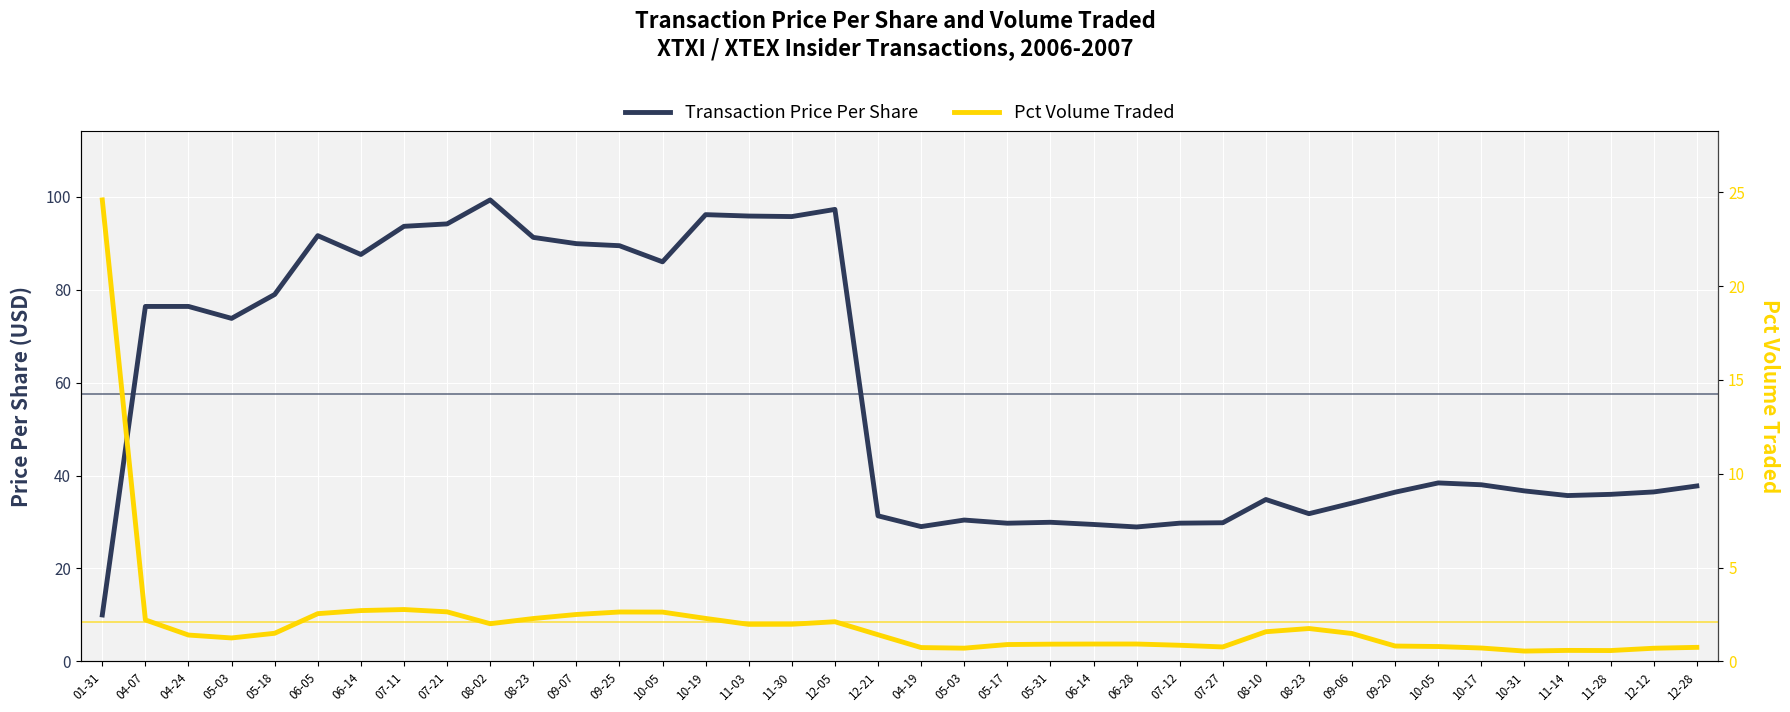

Is it true that Transaction Price Per Share equals 155.3 at 06-05?

False